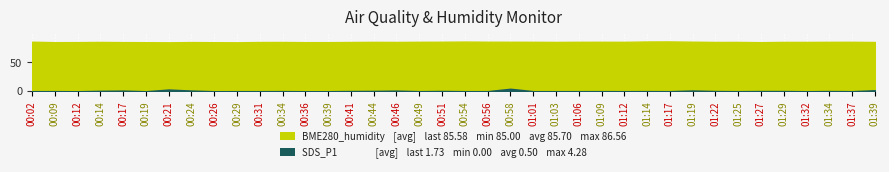

At which label does SDS_P1 reach its peak?

00:58